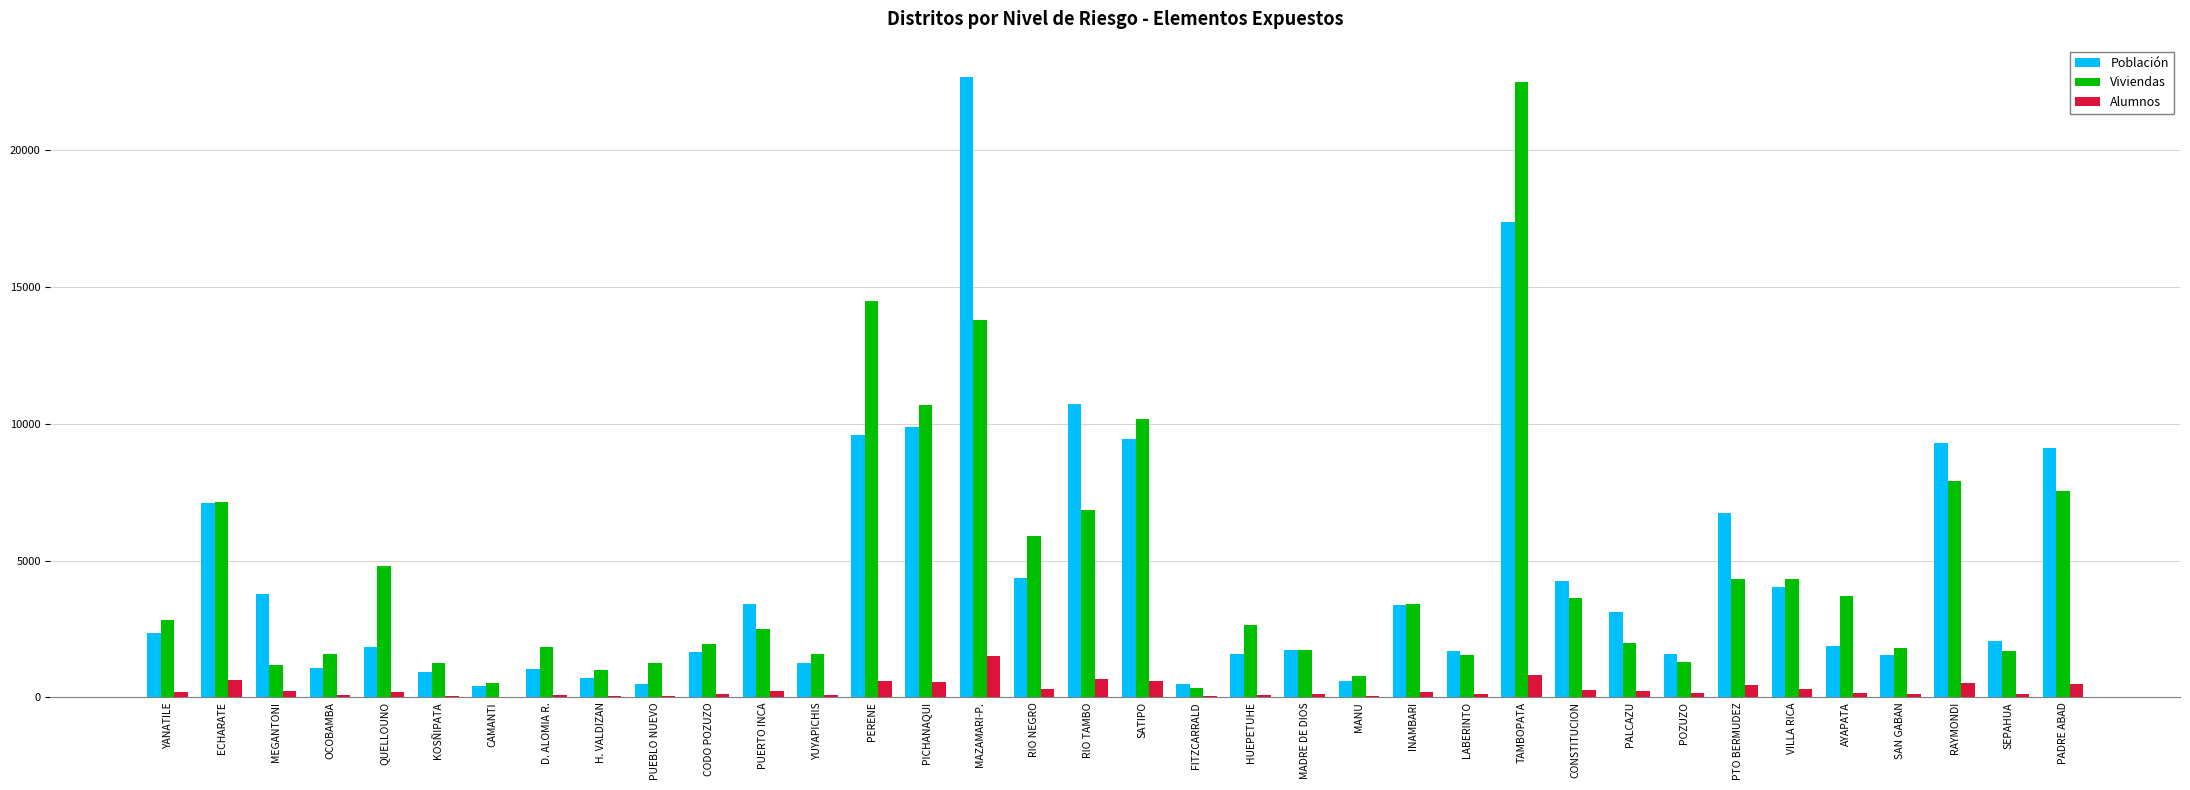

True or false: Población has a value of 493 at FITZCARRALD.

True